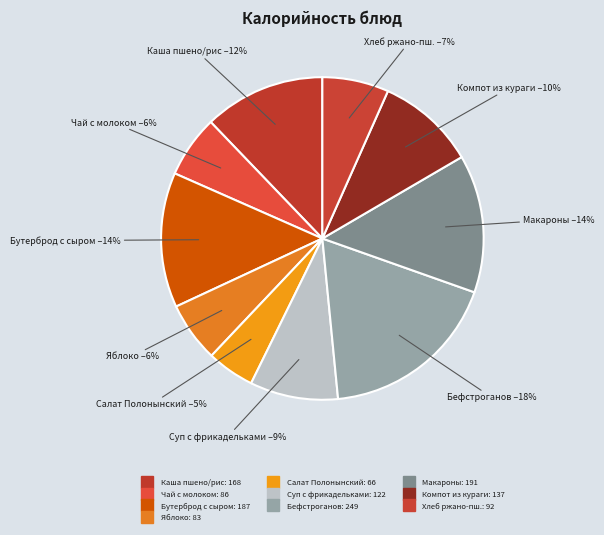

Is there any slice that represents more than half of the pie?

No